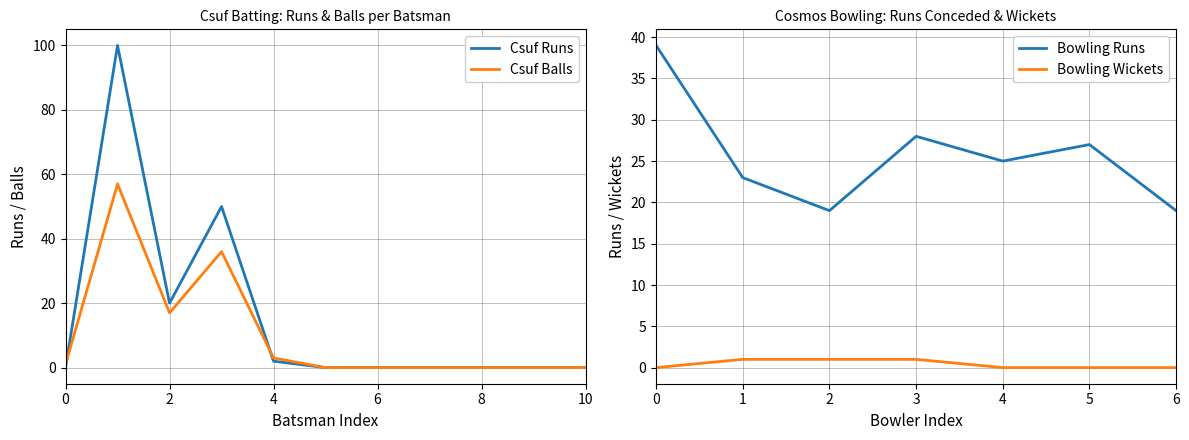

After their last crossing, which series has the higher values: Csuf Balls or Csuf Runs?

Csuf Balls